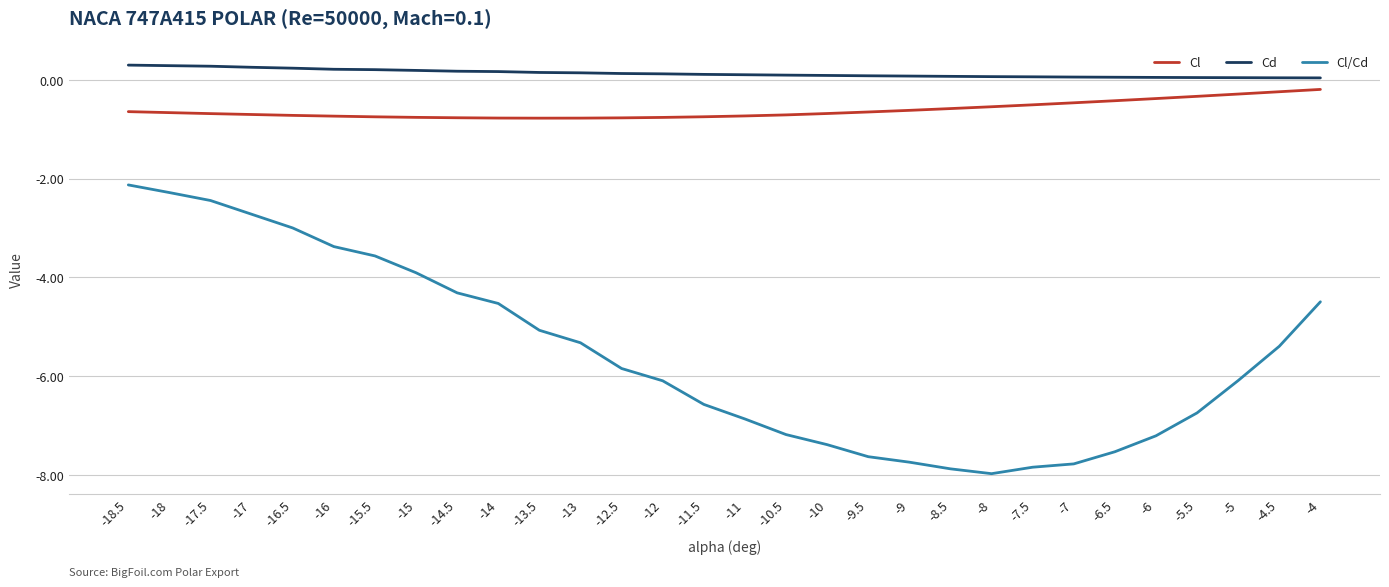

What position from the left is -11.5?

15